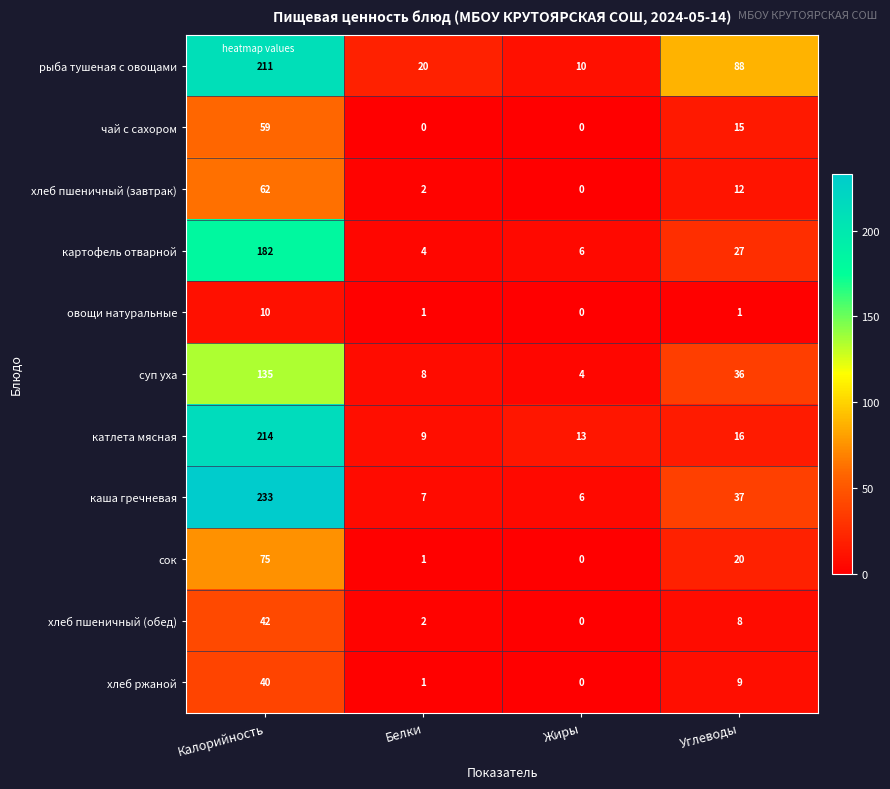

Rank the series by their maximum value, from highest to lowest.

каша гречневая, катлета мясная, рыба тушеная с овощами, картофель отварной, суп уха, сок, хлеб пшеничный (завтрак), чай с сахором, хлеб пшеничный (обед), хлеб ржаной, овощи натуральные